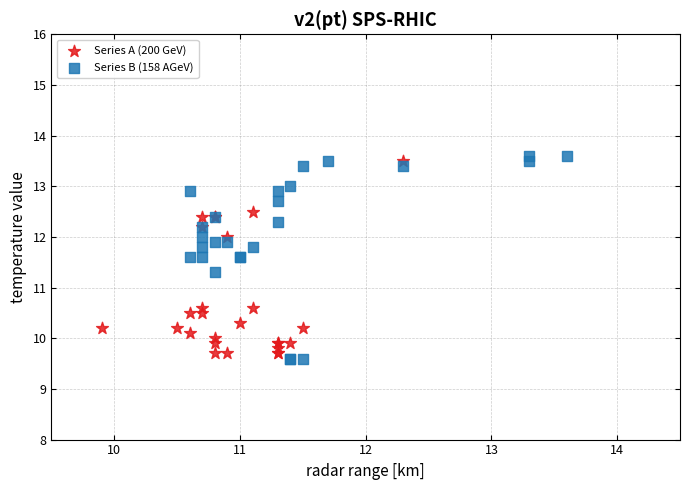

Which series contains the highest Y value?

Series B (158 AGeV)